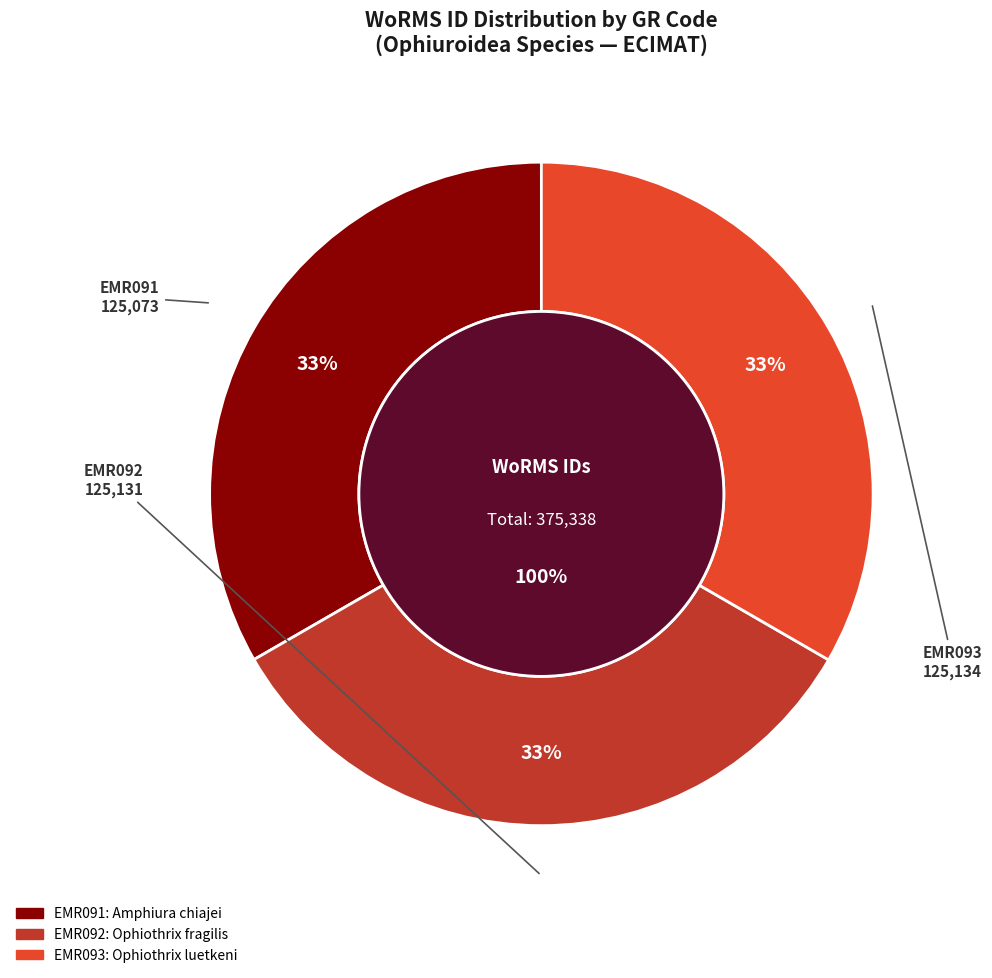

What percentage is the EMR092 slice, to the nearest percent?

33%